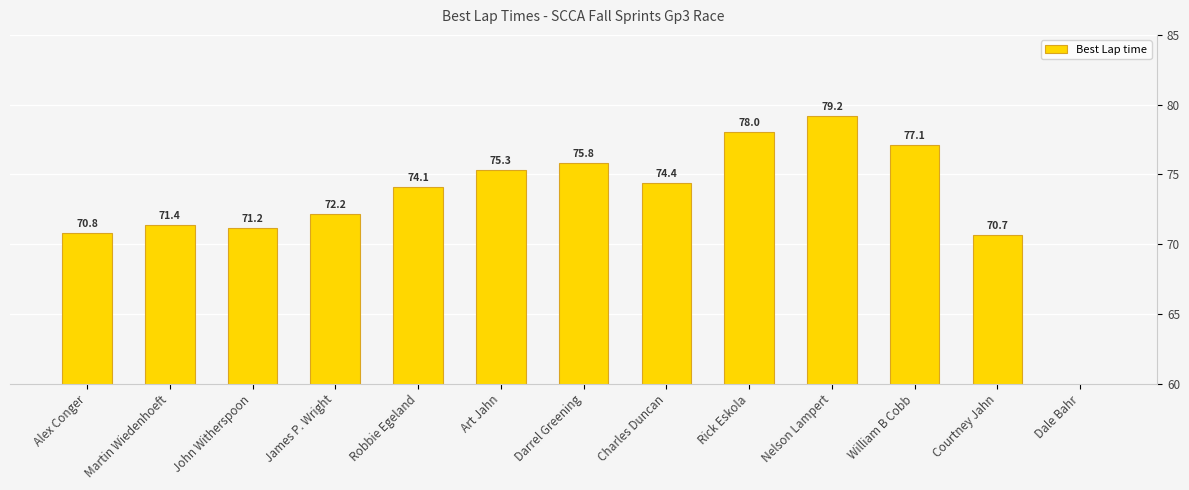

How many values are above zero?

12